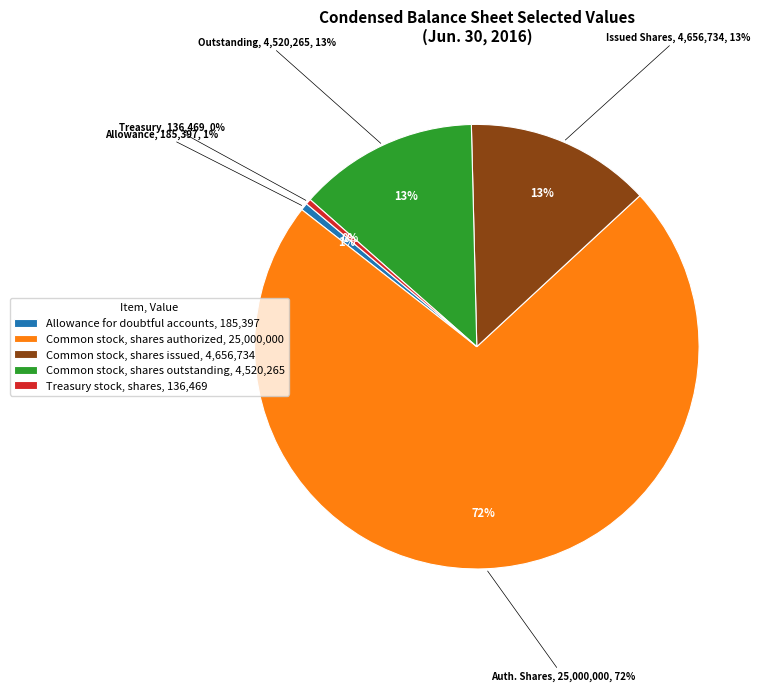

True or false: Treasury stock, shares accounts for 1% of the total.

False